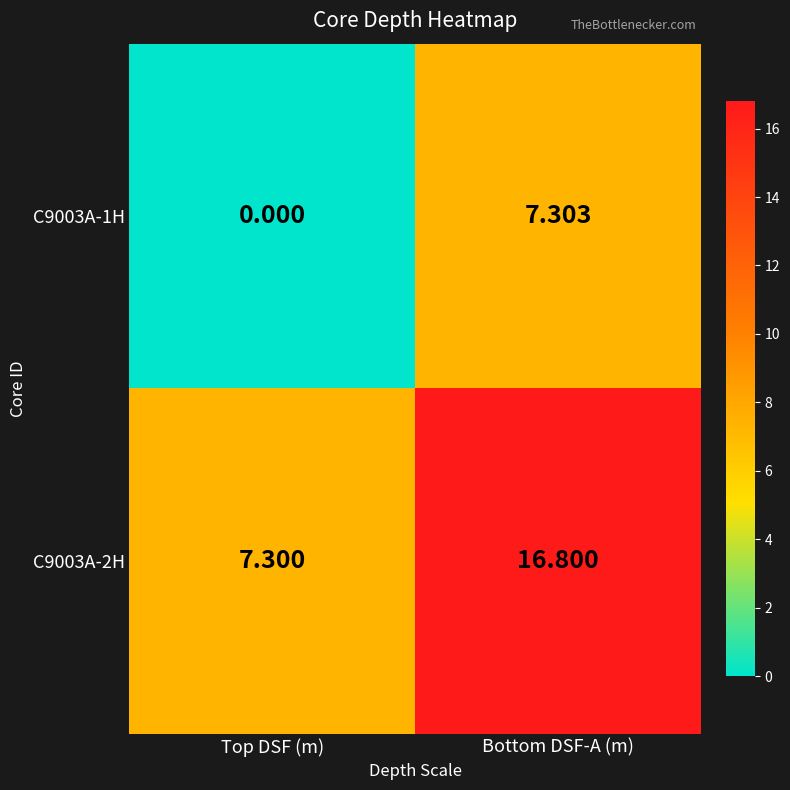

Which series has the widest spread of values?

C9003A-2H